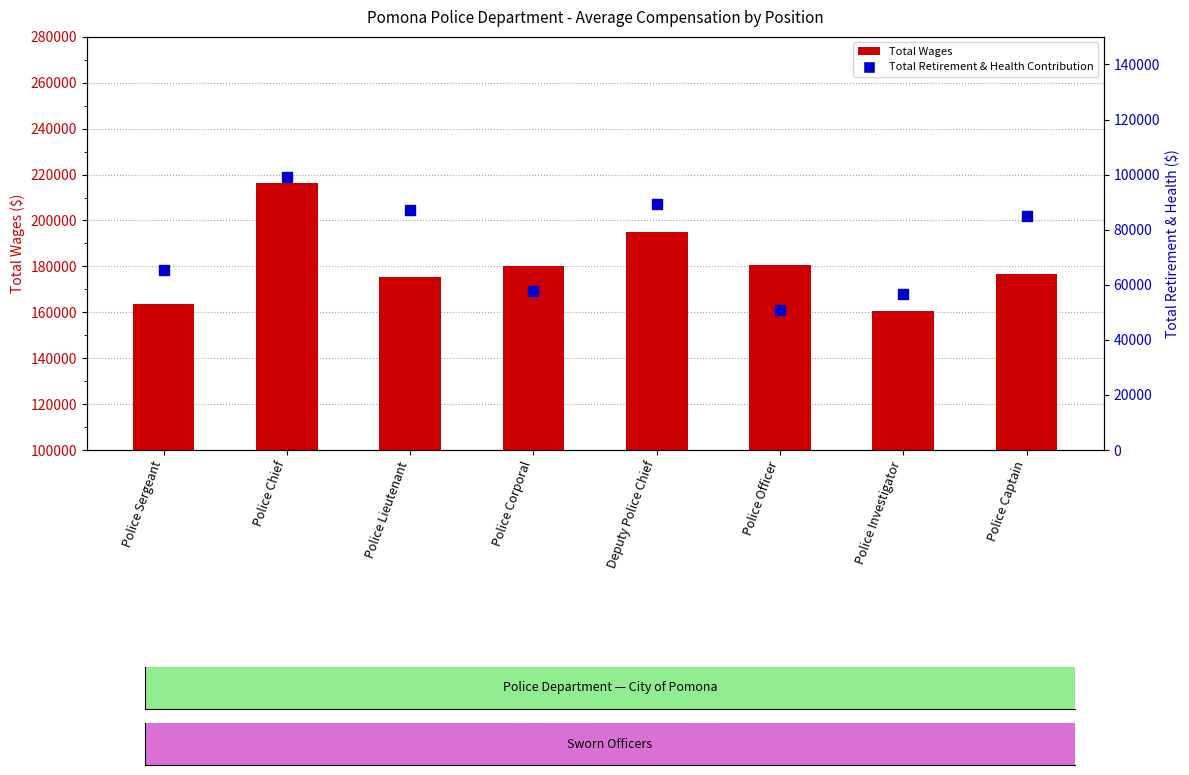

At which category is the sum across all series the highest?

Police Chief